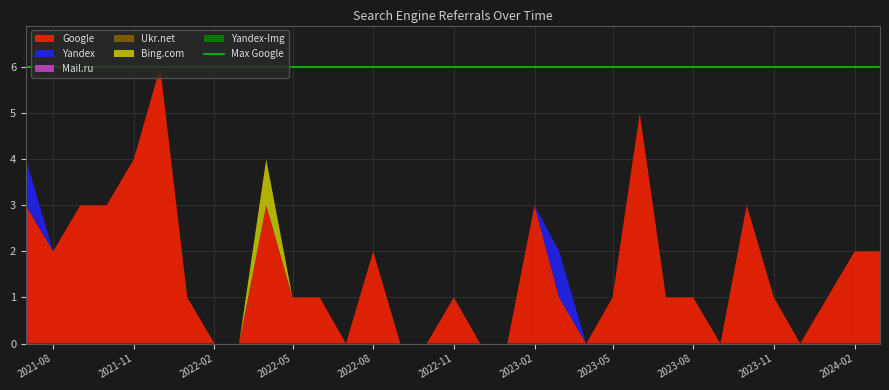

Reading left to right, list all the values displayed in this chart.

Google: 3	2	3	3	4	6	1	0	0	3	1	1	0	2	0	0	1	0	0	3	1	0	1	5	1	1	0	3	1	0	1	2	2
Yandex: 1	0	0	0	0	0	0	0	0	0	0	0	0	0	0	0	0	0	0	0	1	0	0	0	0	0	0	0	0	0	0	0	0
Mail.ru: 0	0	0	0	0	0	0	0	0	0	0	0	0	0	0	0	0	0	0	0	0	0	0	0	0	0	0	0	0	0	0	0	0
Ukr.net: 0	0	0	0	0	0	0	0	0	0	0	0	0	0	0	0	0	0	0	0	0	0	0	0	0	0	0	0	0	0	0	0	0
Bing.com: 0	0	0	0	0	0	0	0	0	1	0	0	0	0	0	0	0	0	0	0	0	0	0	0	0	0	0	0	0	0	0	0	0
Yandex-Img: 0	0	0	0	0	0	0	0	0	0	0	0	0	0	0	0	0	0	0	0	0	0	0	0	0	0	0	0	0	0	0	0	0